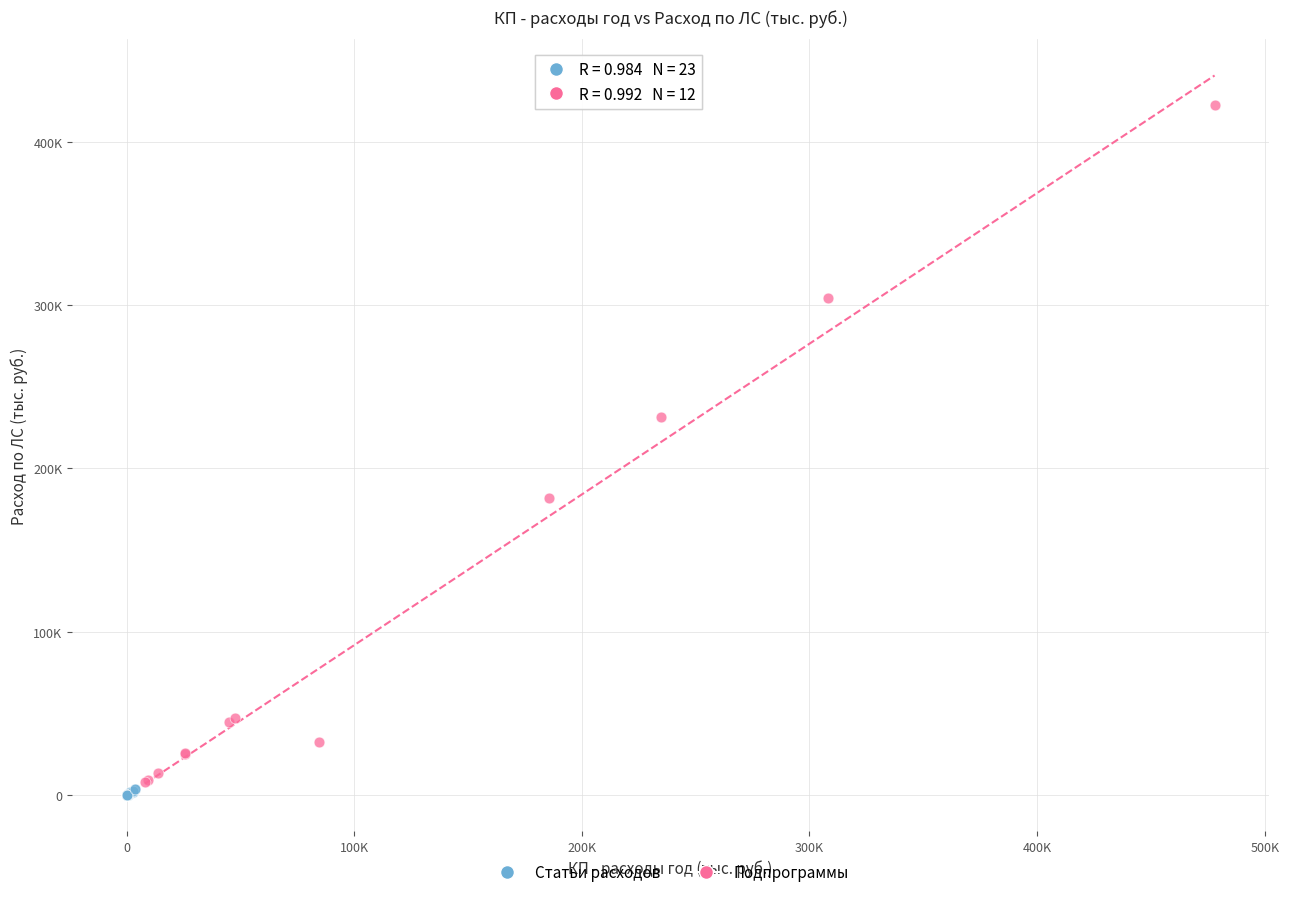

Which series contains the lowest Y value?

Статьи расходов